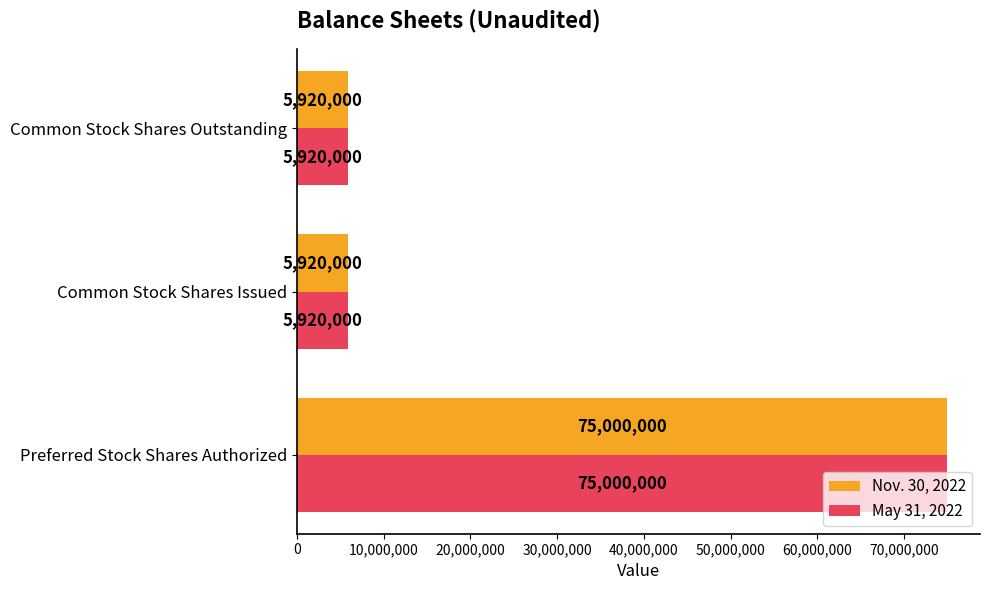

Is it true that Nov. 30, 2022 equals 3335598 at Common Stock Shares Issued?

False